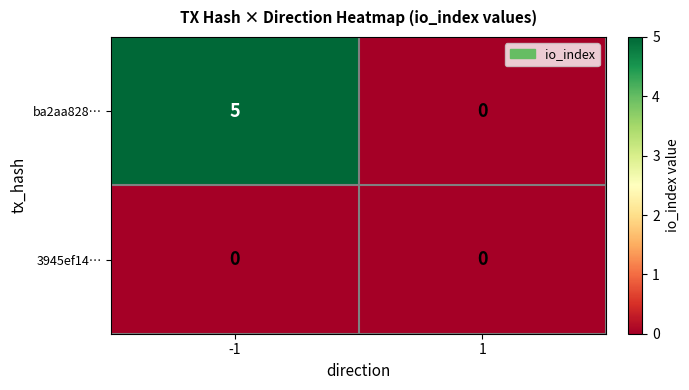

True or false: ba2aa828… has a value of 2 at 1.

False